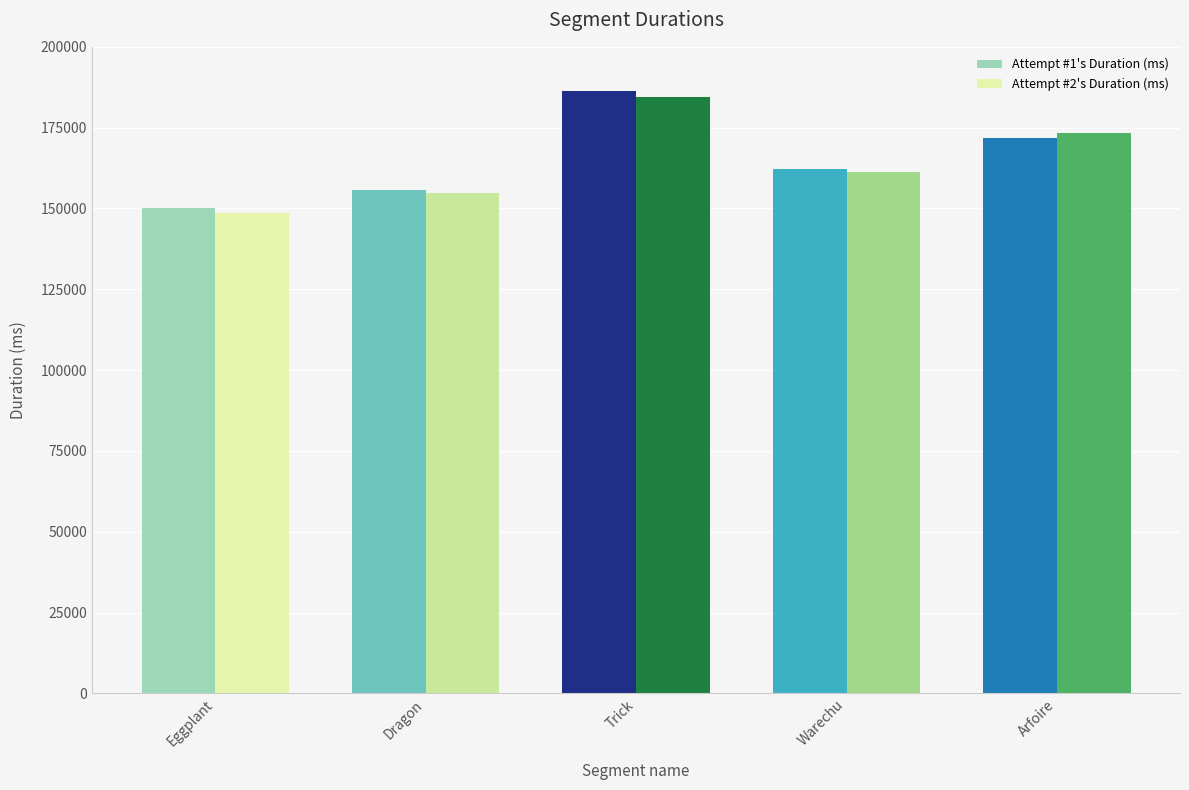

The Attempt #2's Duration (ms) series shows 266355 at Warechu. True or false?

False